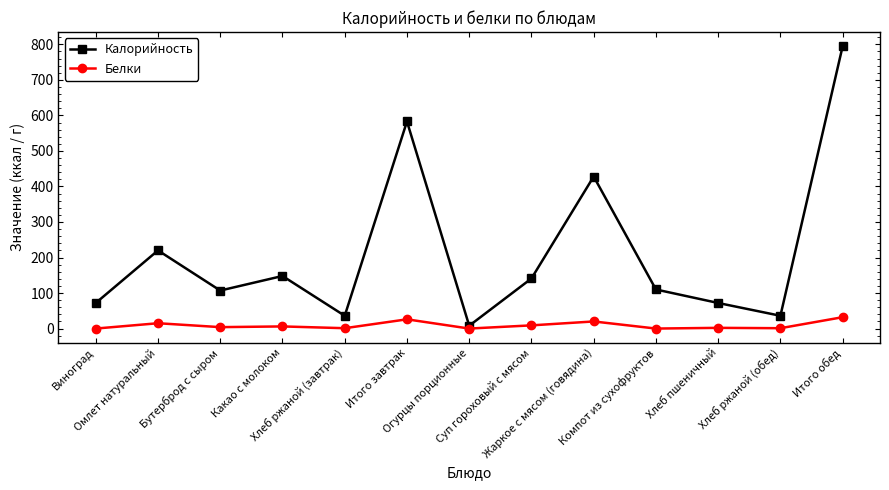

Rank the series by their average value, from lowest to highest.

Белки, Калорийность